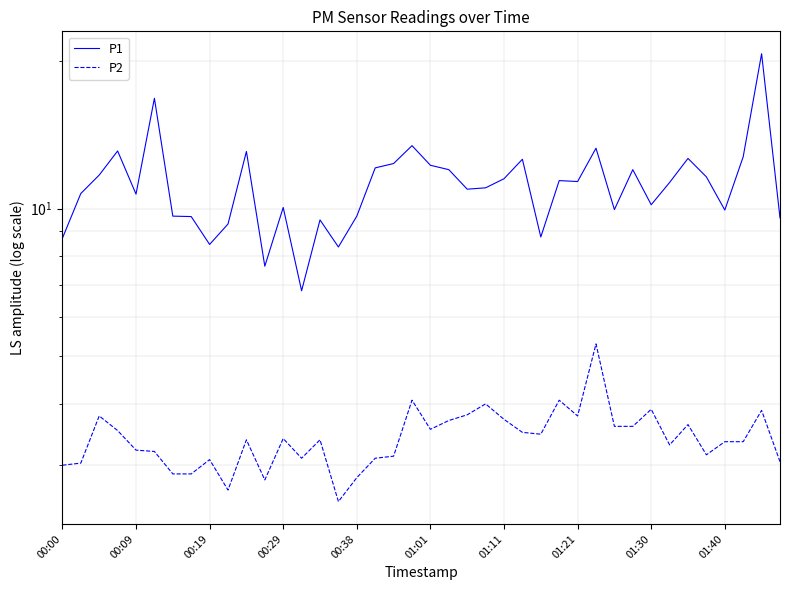

What are all the series names shown in the legend?

P1, P2